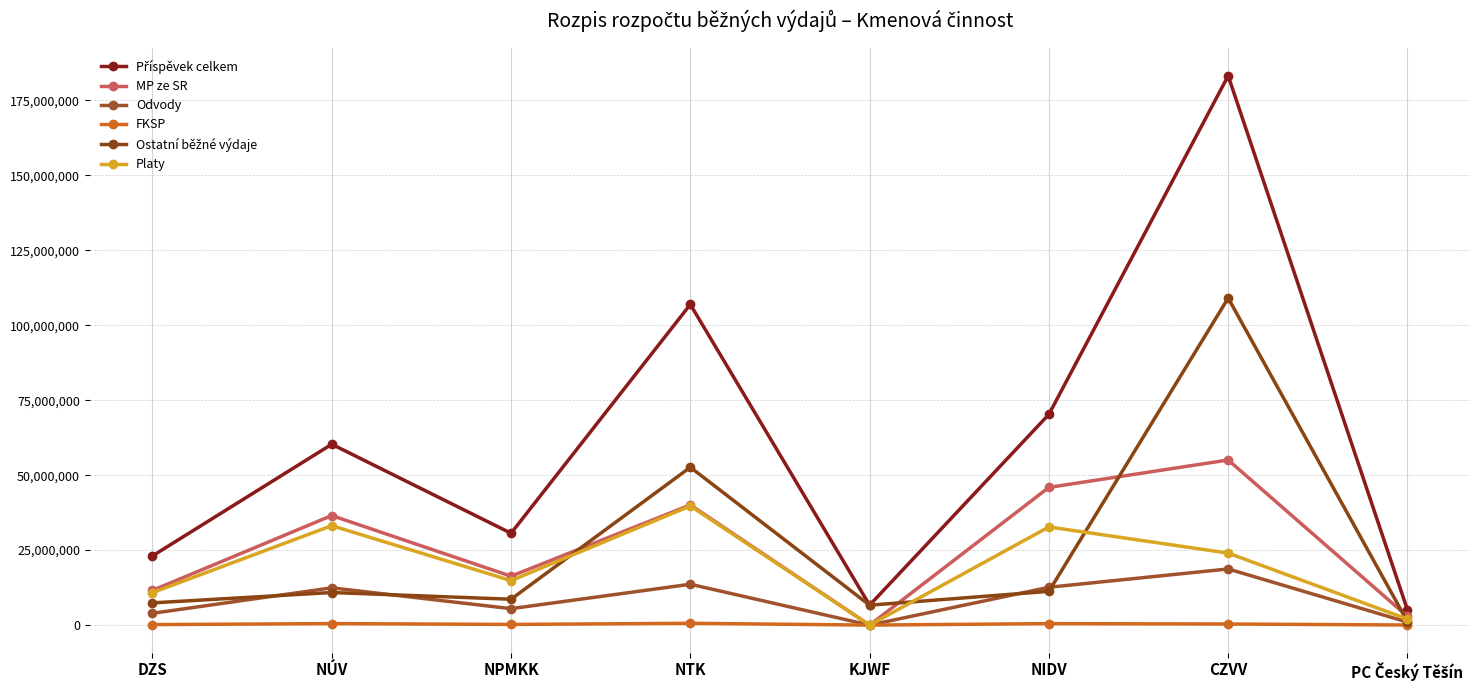

How many interior local valleys does the Příspěvek celkem series have?

2